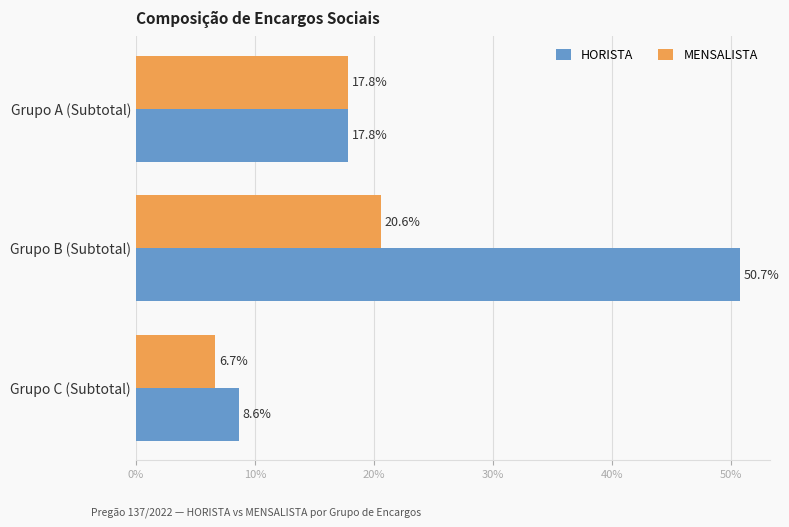

What is the value of the MENSALISTA bar at the 2nd from the left?

0.2